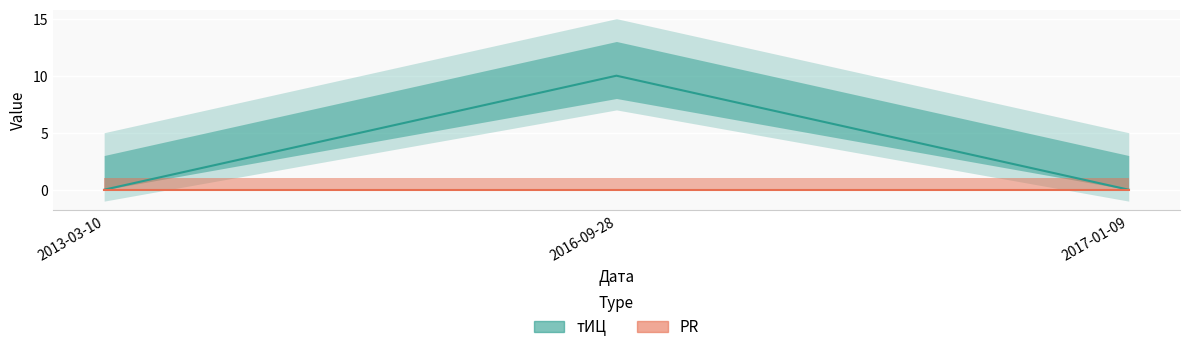

What is the maximum value shown in the chart?

10